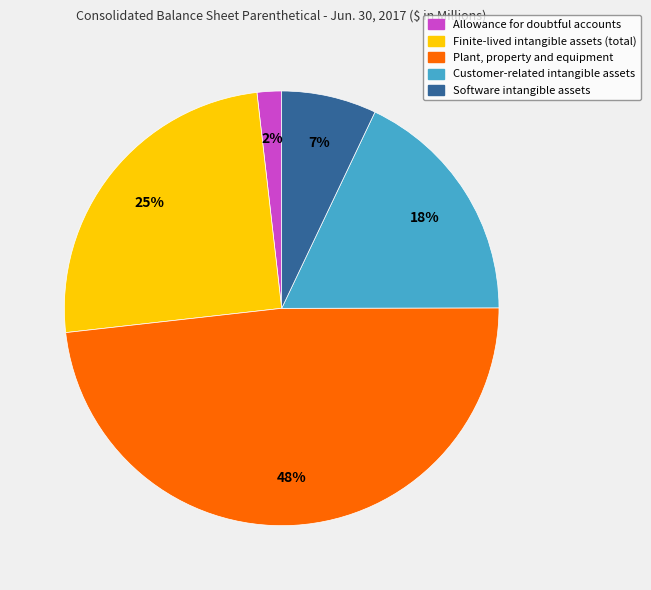

Which has a higher value, Software intangible assets or Customer-related intangible assets?

Customer-related intangible assets